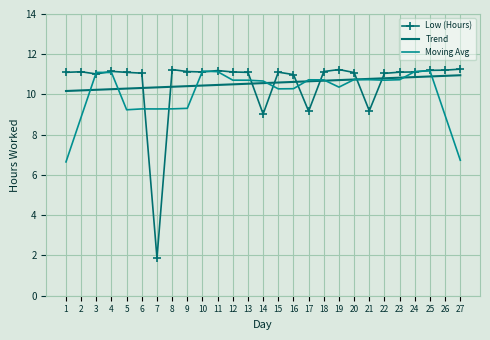

What are all the series names shown in the legend?

Low (Hours), Trend, Moving Avg